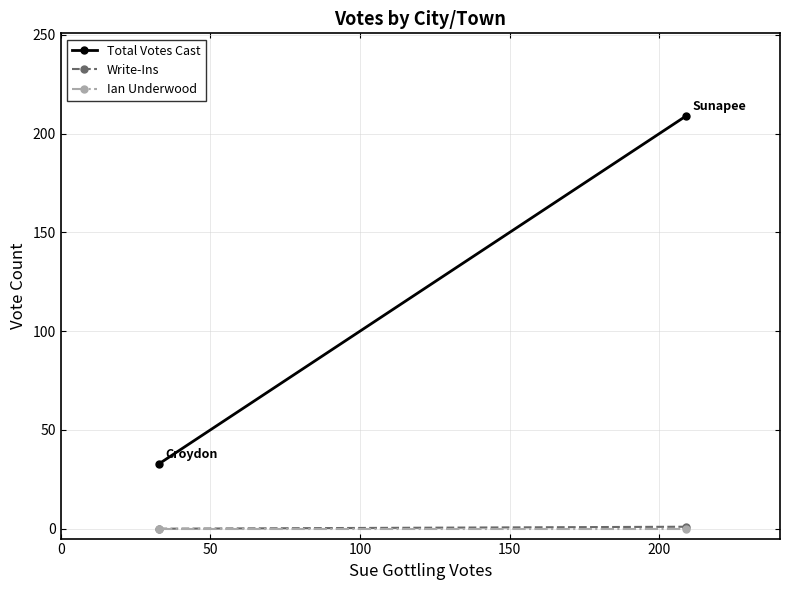

Count the number of categories in the chart.

2